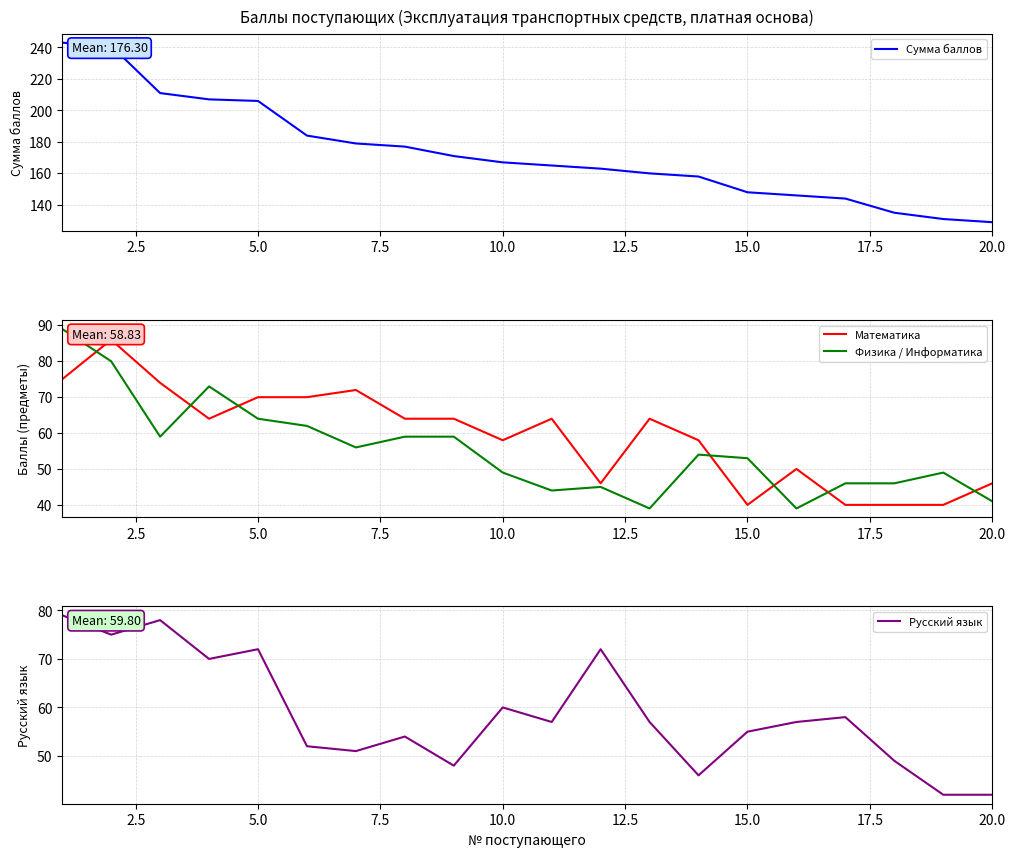

What are all the series names shown in the legend?

Сумма баллов, Математика, Физика / Информатика, Русский язык